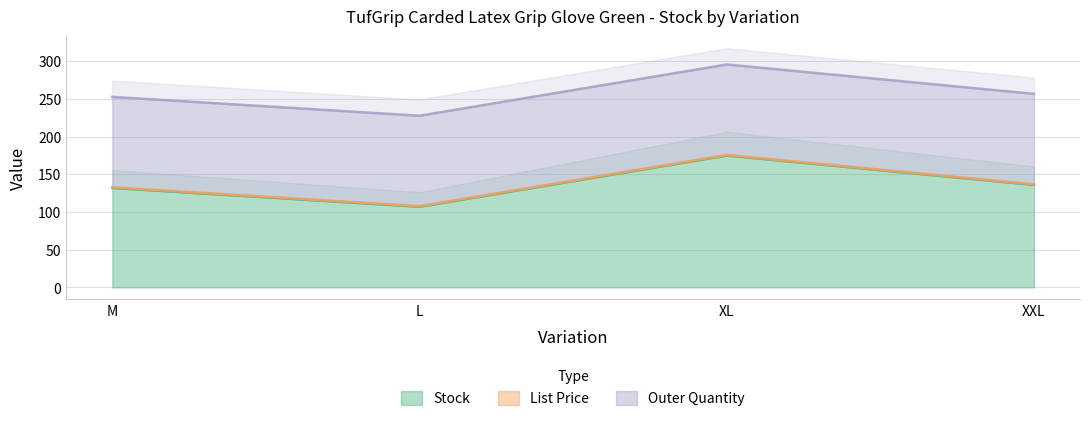

What is the maximum value for Stock?

175